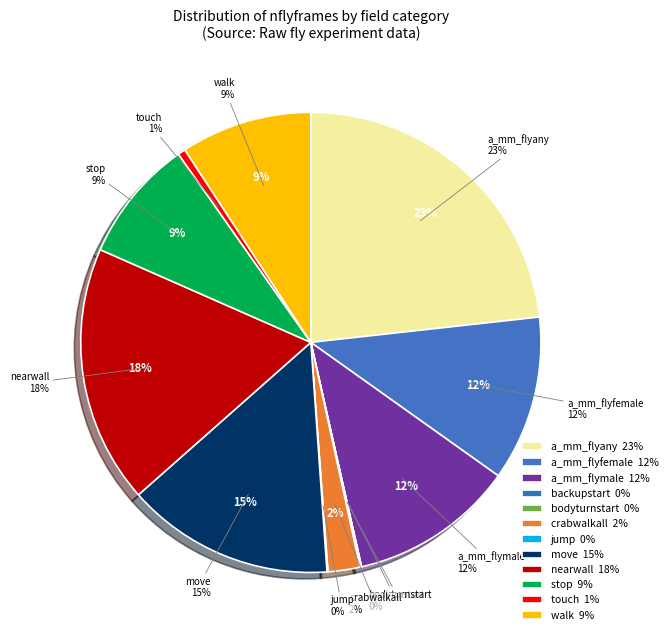

How many segments does this pie chart have?

12